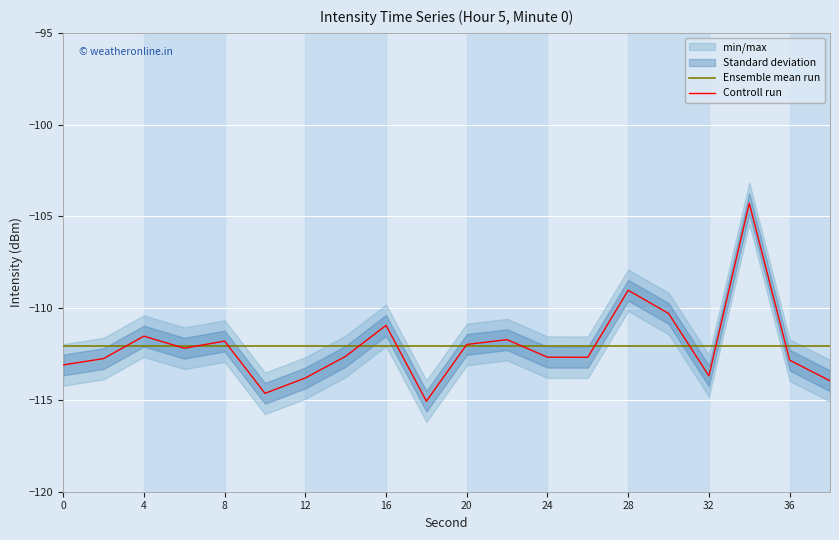

The Ensemble mean run series shows -192.6 at 12. True or false?

False